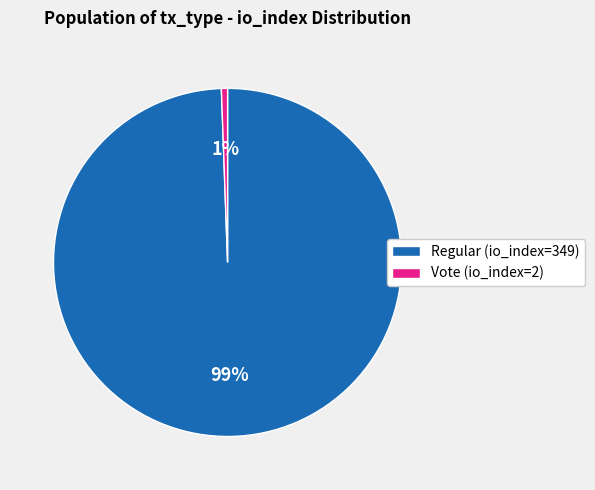

Rank the categories by value from highest to lowest.

Regular (io_index=349), Vote (io_index=2)